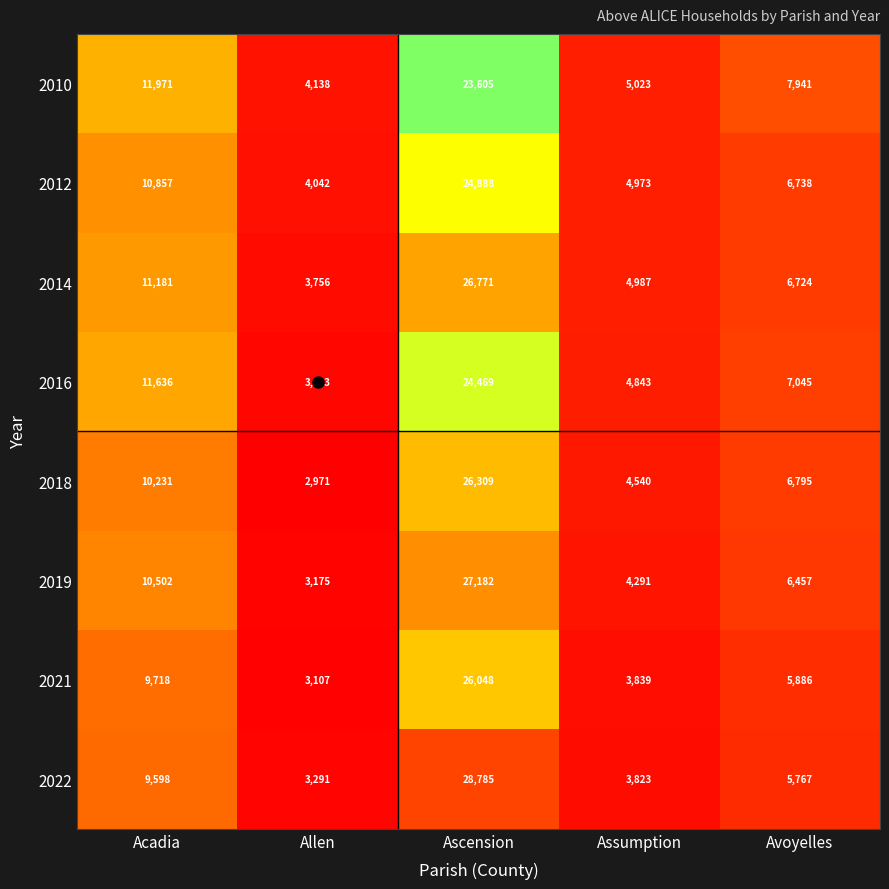

What is the maximum value shown in the chart?

28785